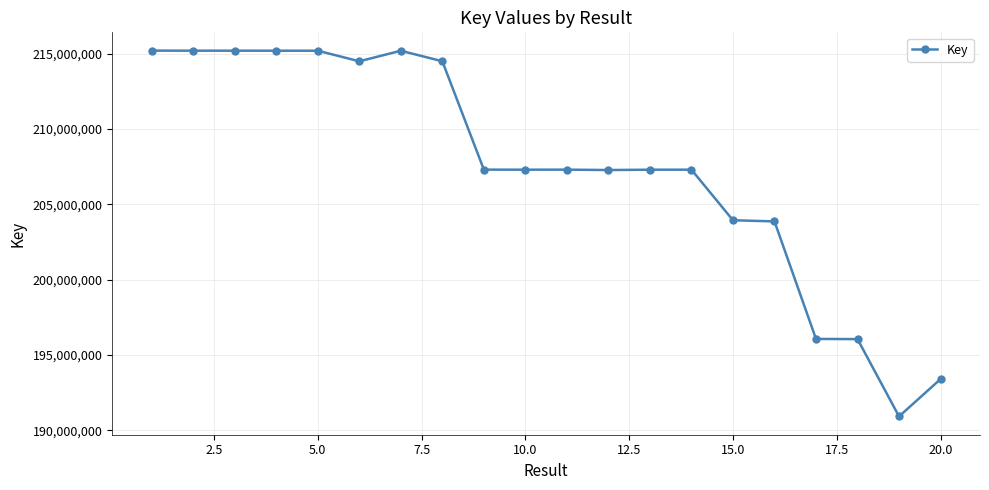

What is the value of the 5th point from the left?

215185342